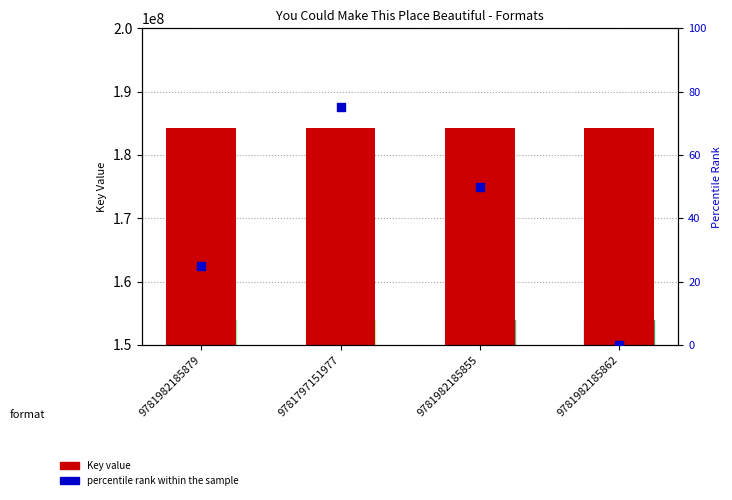

Which series has the widest spread of Y values?

percentile rank within the sample